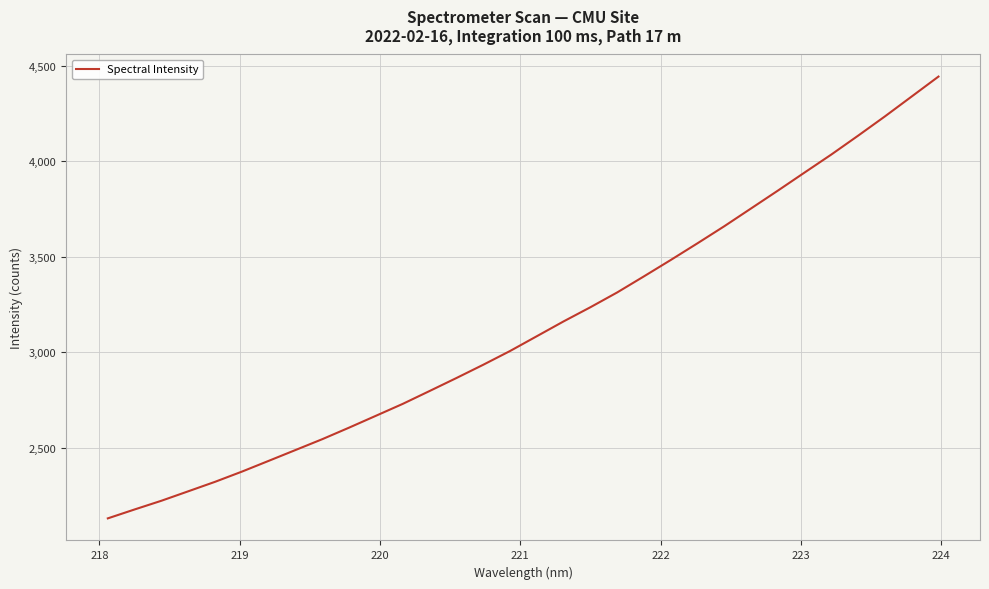

Reading left to right, extract all data points from this chart.

2131.7	2178.4	2224.0	2273.4	2323.0	2376.3	2432.6	2489.3	2546.1	2606.4	2668.4	2730.6	2797.8	2865.7	2935.0	3006.9	3084.3	3161.8	3235.9	3313.2	3397.5	3483.0	3570.5	3659.6	3752.6	3845.7	3940.6	4034.8	4133.4	4234.0	4338.0	4442.1